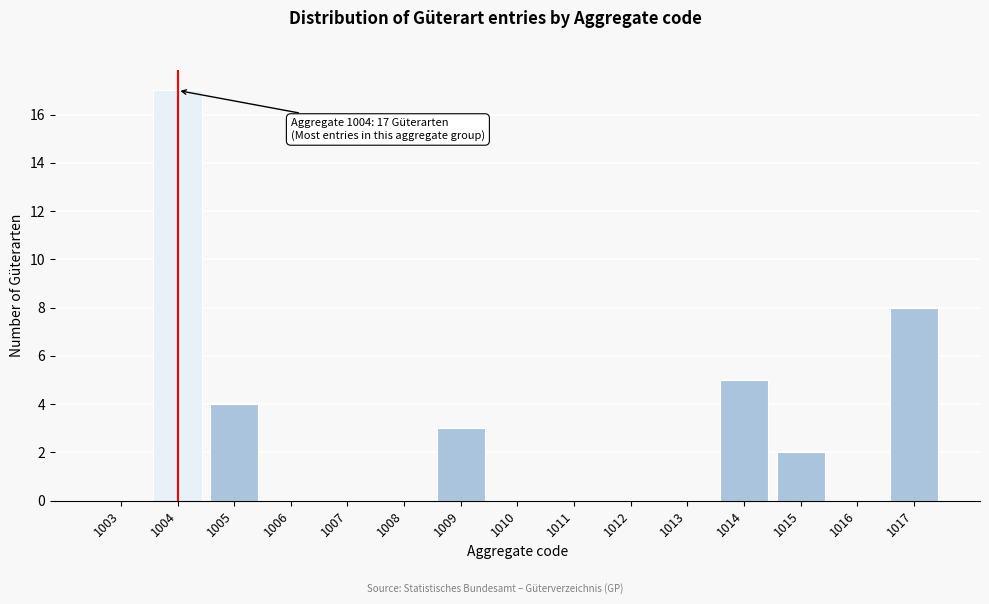

Reading left to right, list all the values displayed in this chart.

1003=0	1004=17	1005=4	1006=0	1007=0	1008=0	1009=3	1010=0	1011=0	1012=0	1013=0	1014=5	1015=2	1016=0	1017=8